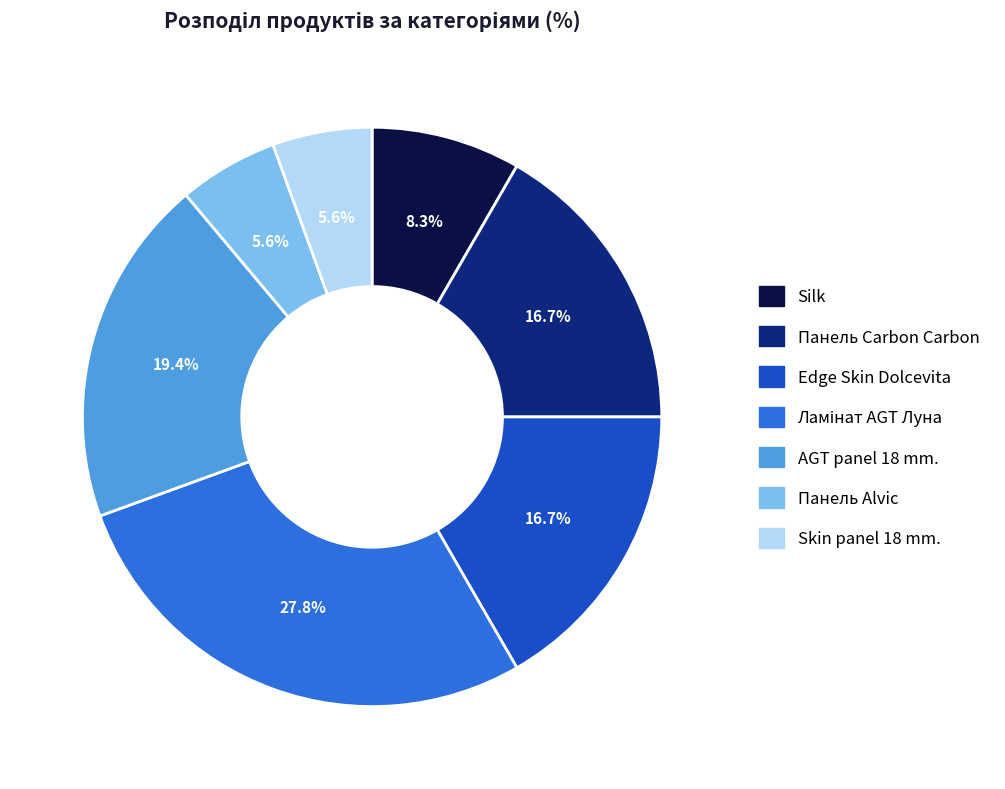

What portion of the pie excludes Silk?

91.7%